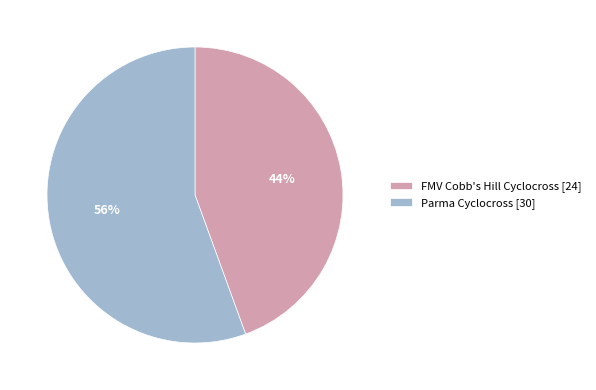

To the nearest percent, what is the combined percentage of FMV Cobb's Hill Cyclocross [24] and Parma Cyclocross [30]?

100%